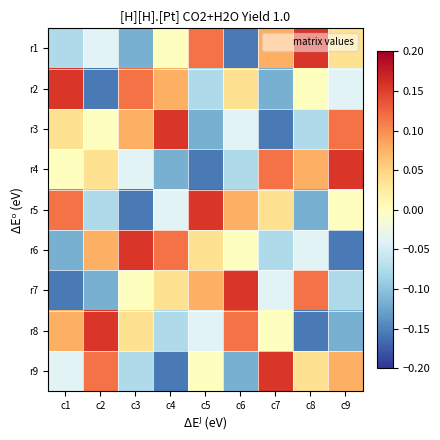

What is the spread (max minus min) of values at c8?

0.3